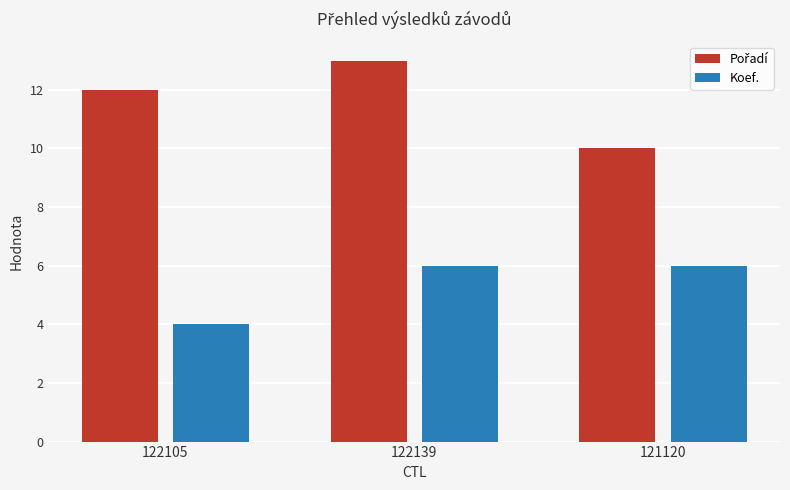

What value does the Koef. series have at 122105?

4